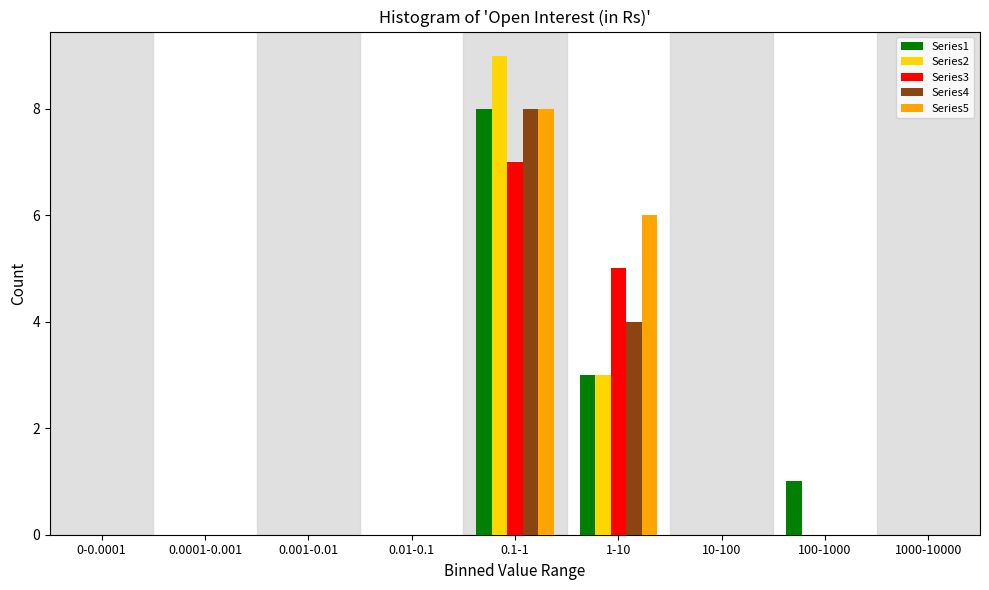

Is the value of Series3 at 10-100 greater than the value of Series2 at 0.1-1?

No